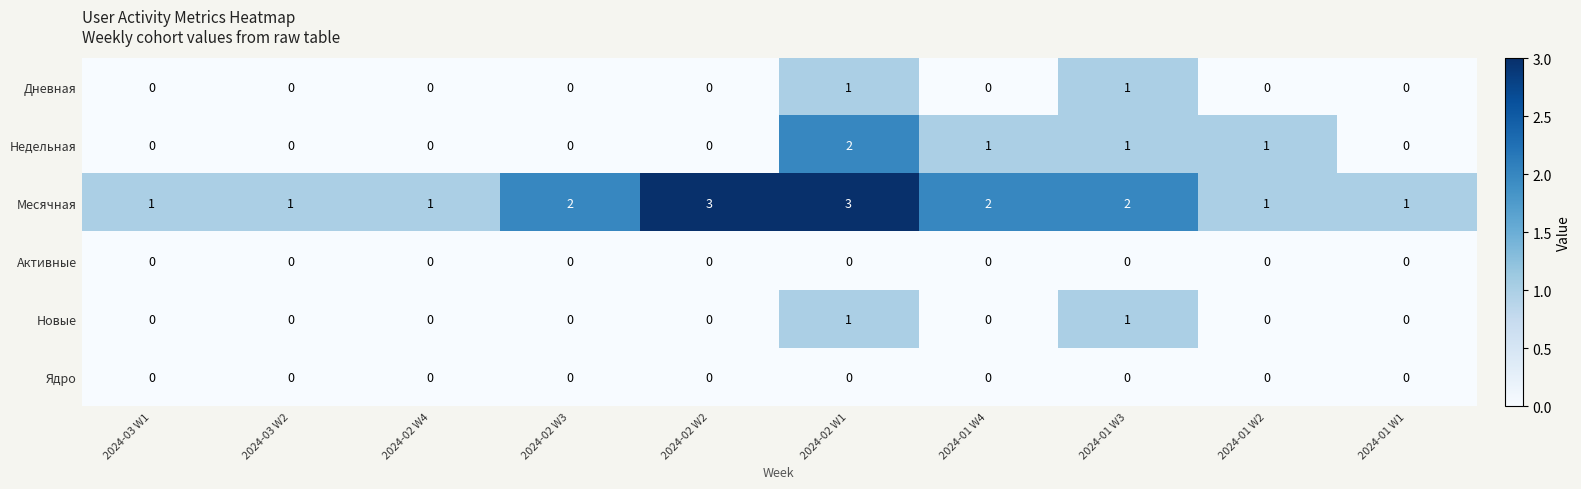

What is the difference between the highest and lowest values at 2024-02 W2?

3